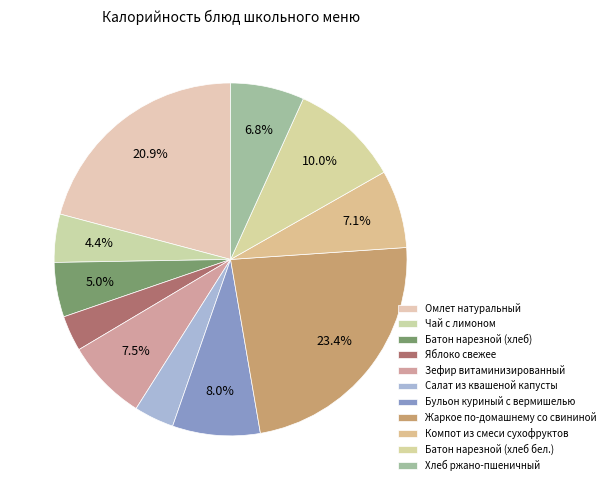

Rank the categories by value from highest to lowest.

Жаркое по-домашнему со свининой, Омлет натуральный, Батон нарезной (хлеб бел.), Бульон куриный с вермишелью, Зефир витаминизированный, Компот из смеси сухофруктов, Хлеб ржано-пшеничный, Батон нарезной (хлеб), Чай с лимоном, Салат из квашеной капусты, Яблоко свежее